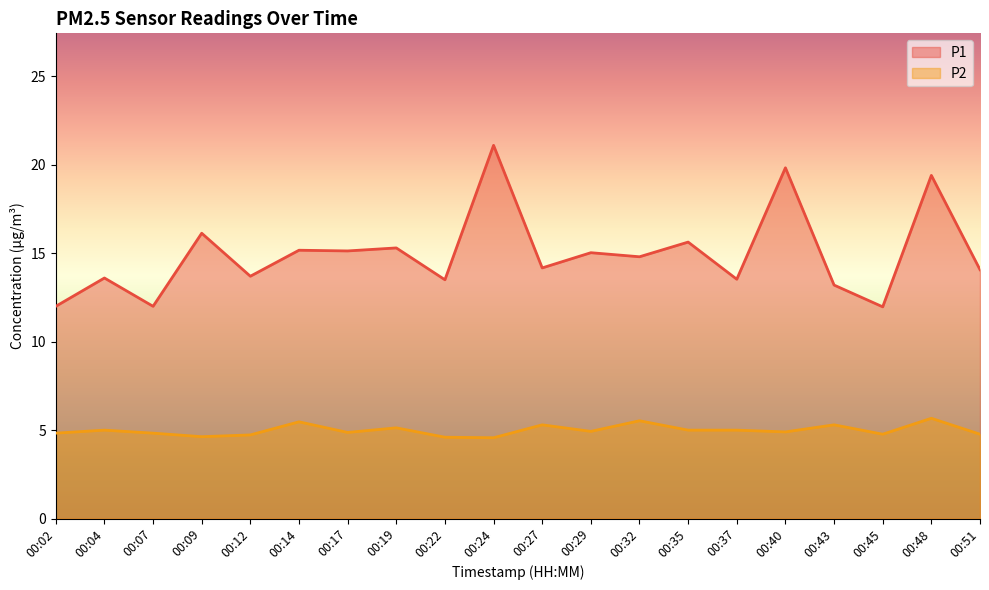

At which category is the sum across all series the highest?

00:24